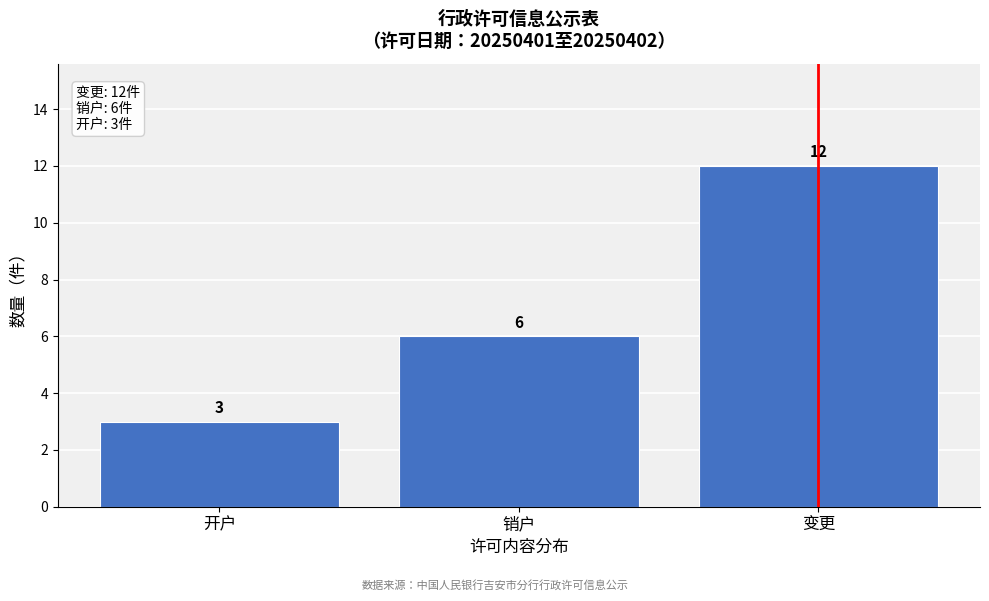

Reading left to right, extract all data points from this chart.

开户=3	销户=6	变更=12